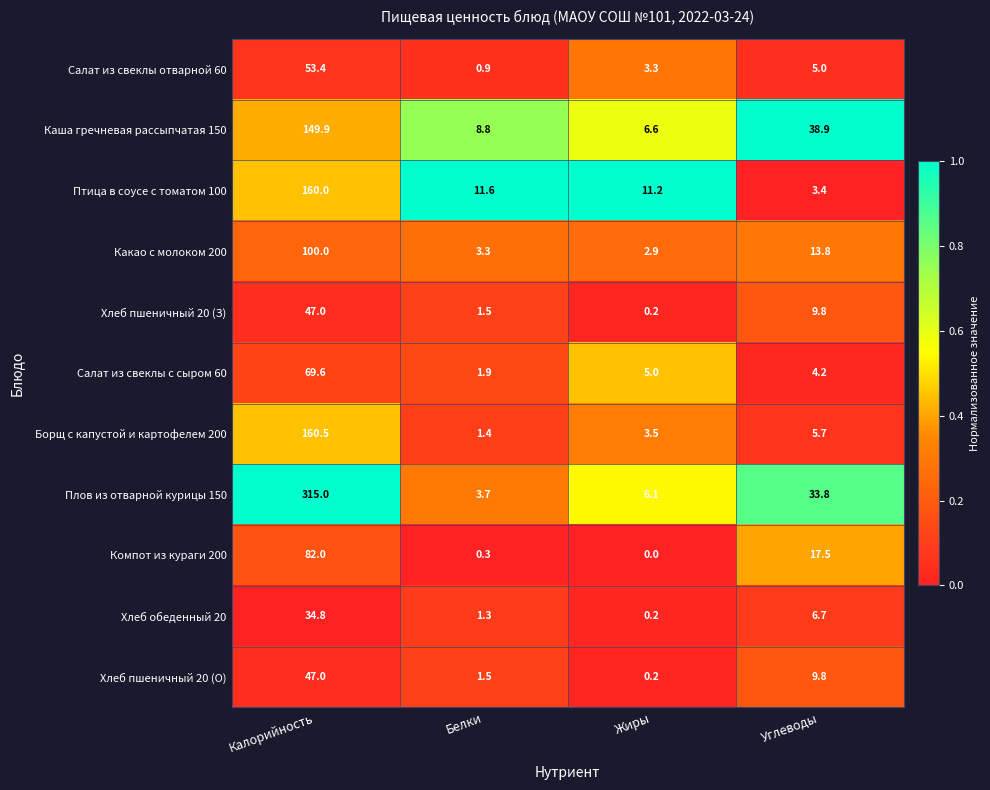

What is the difference between the maximum and minimum values in the Плов из отварной курицы 150 series?

311.3